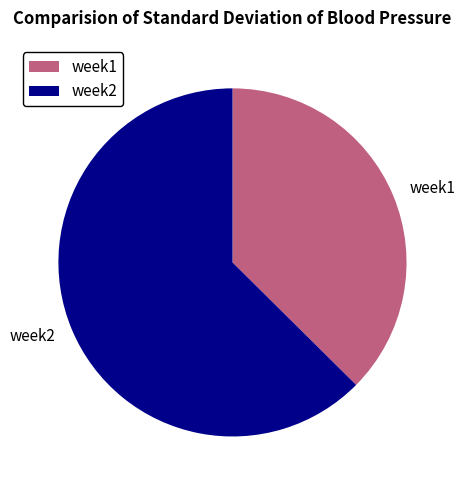

Count the number of slices in the pie.

2